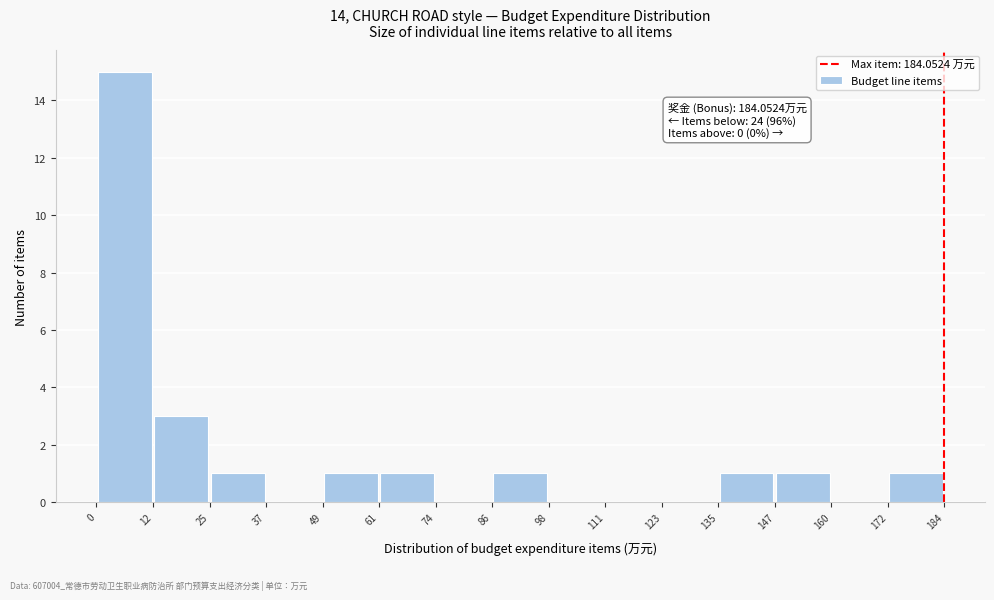

Over which range of the x-axis is the bar tallest?

0 to 12